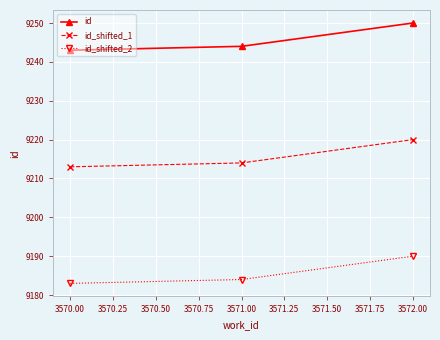

The id_shifted_2 series shows 9190 at 3572.00. True or false?

True